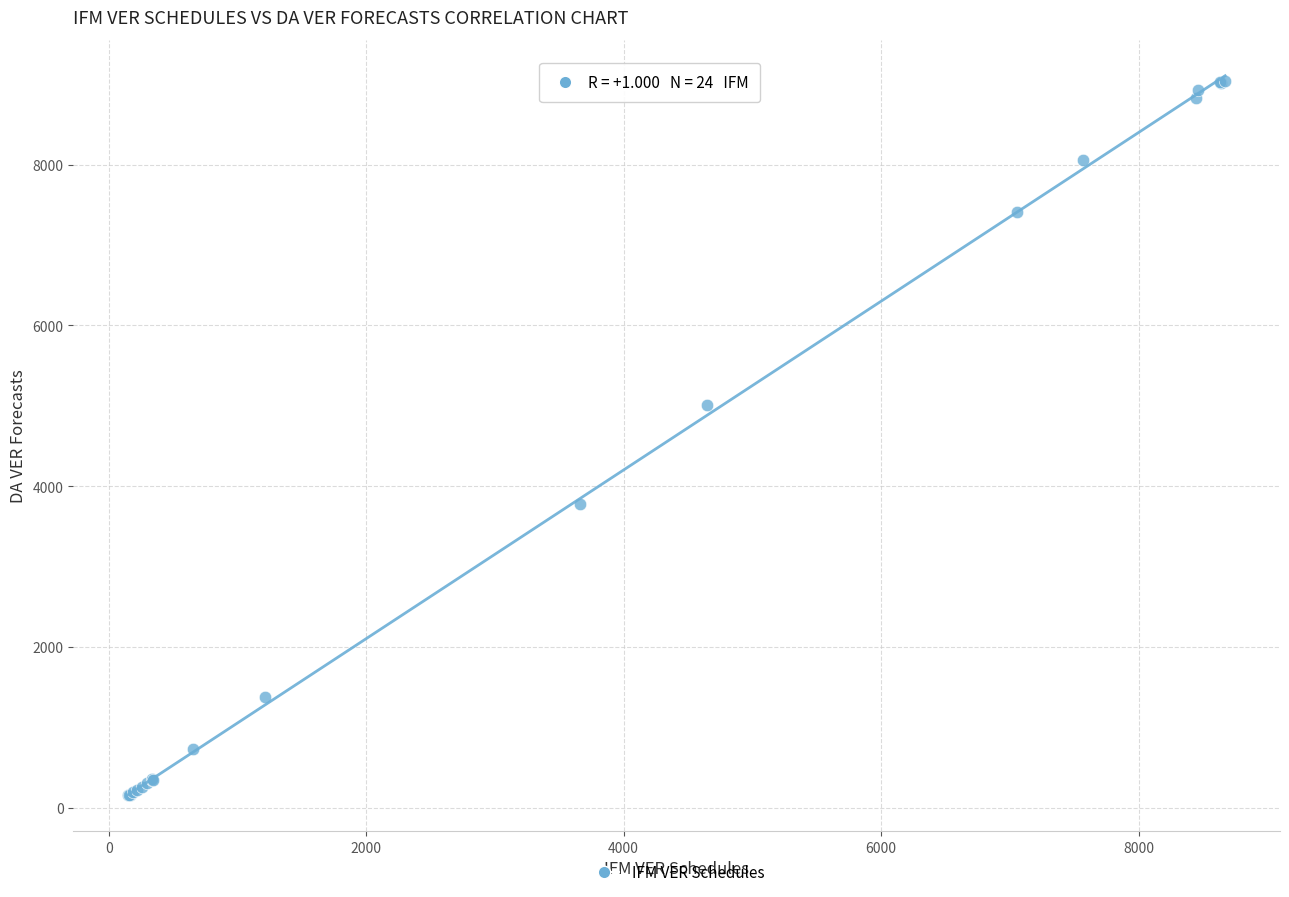

What Y value in the scatter plot is closest to 4600?

5010.2